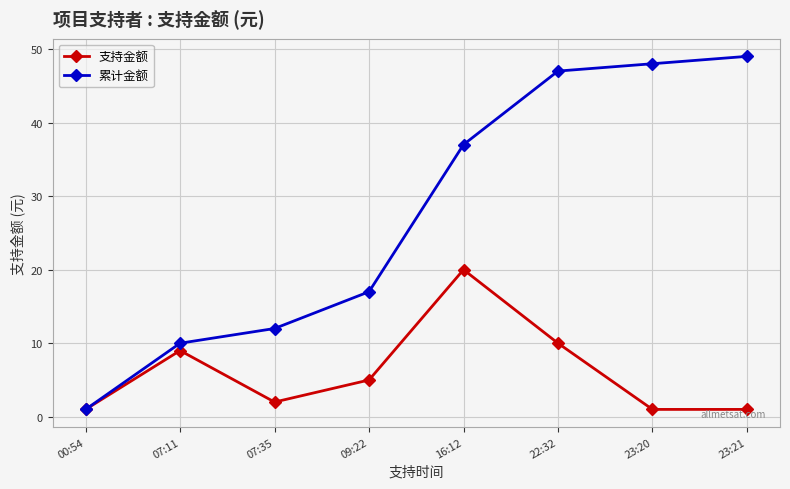

What is the label of the 1st point from the right?

23:21